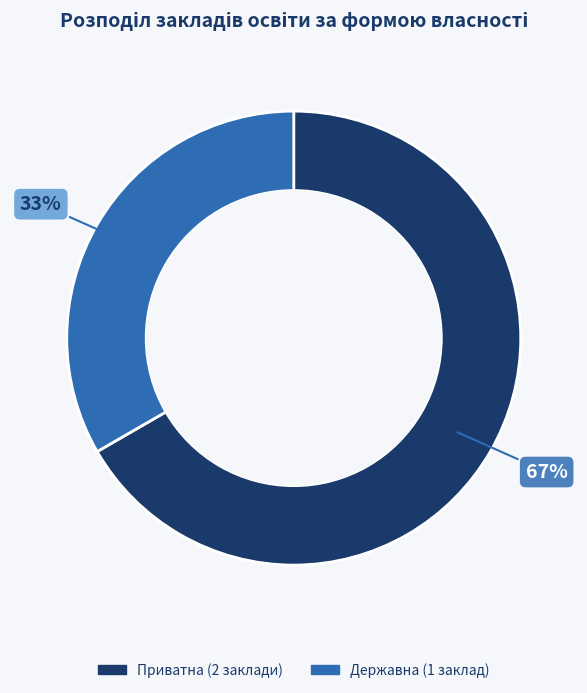

To the nearest percent, what is the average slice percentage?

50%